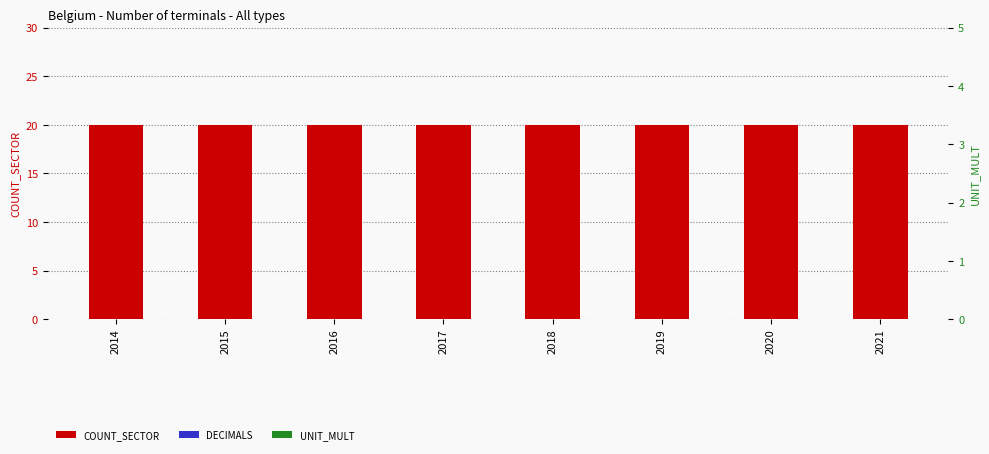

Reading left to right, extract all data points from this chart.

COUNT_SECTOR: 20	20	20	20	20	20	20	20
DECIMALS: 0	0	0	0	0	0	0	0
UNIT_MULT: 0	0	0	0	0	0	0	0